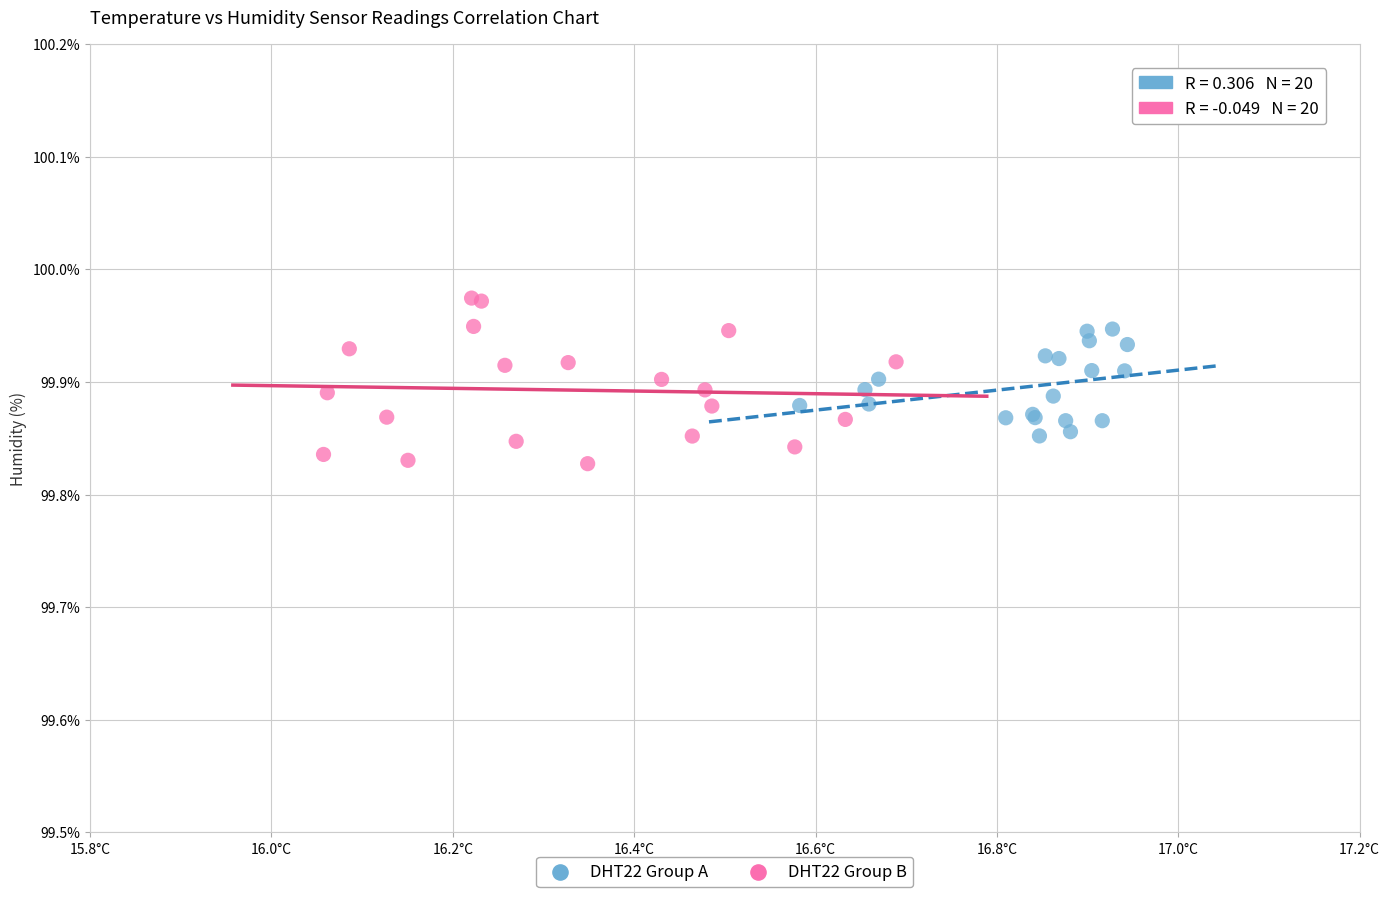

What are all the series names shown in the legend?

DHT22 Group A, DHT22 Group B